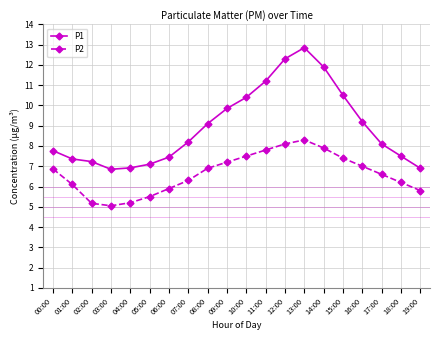

What is the label of the 19th point from the right?

01:00